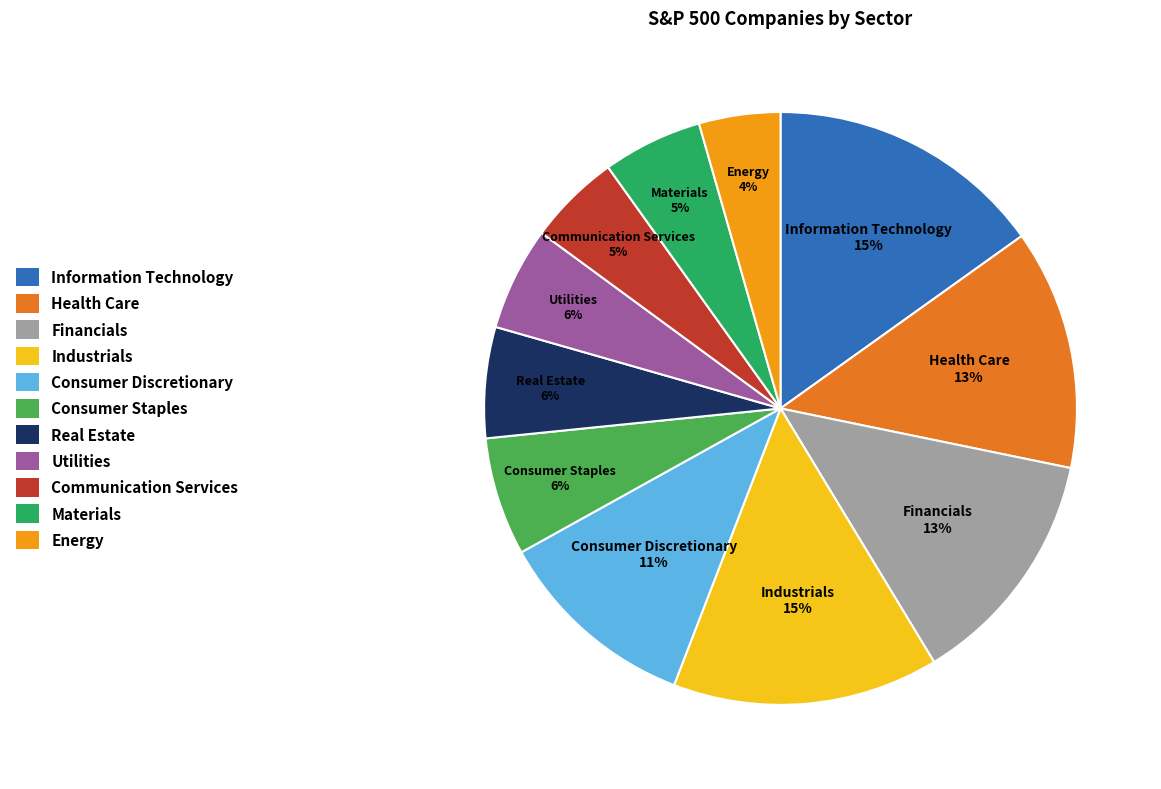

What percentage is the Materials slice, to the nearest percent?

5%